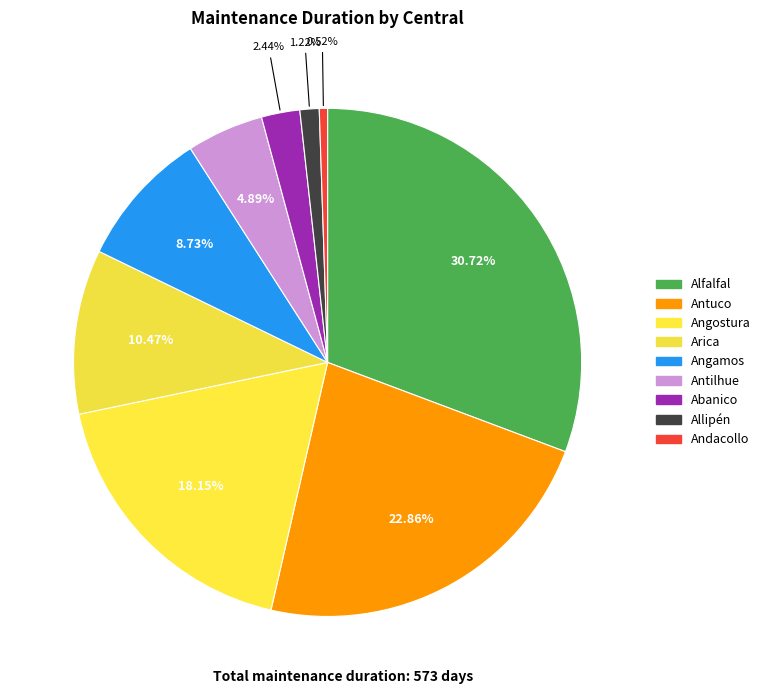

Count the number of slices in the pie.

9